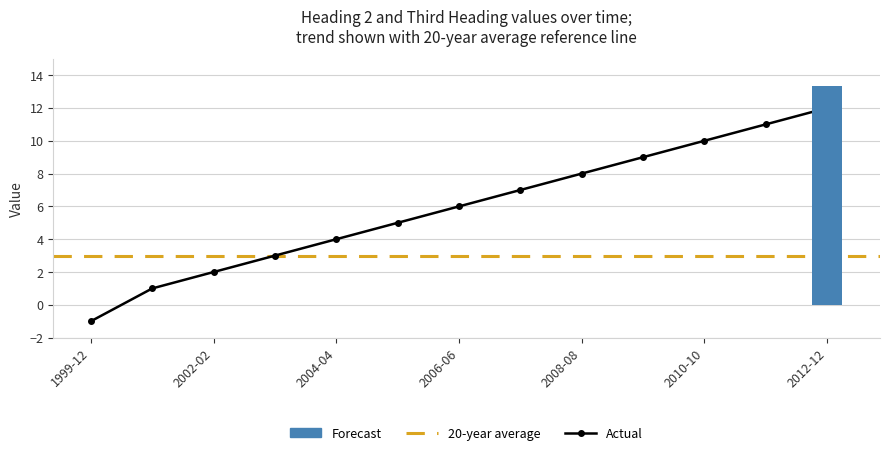

The chart shows a value of 6 at 2006-06. True or false?

True